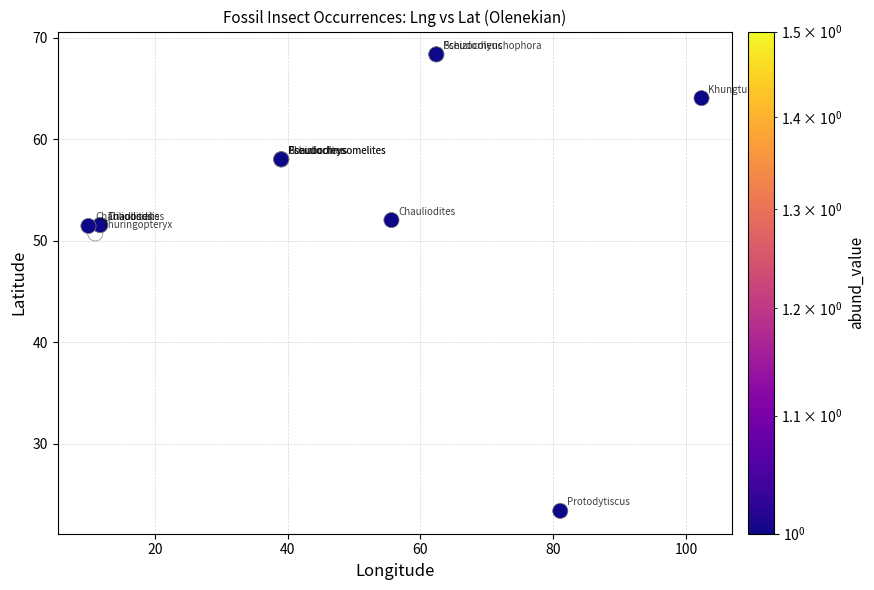

What Y value in the scatter plot is closest to 45?

50.7